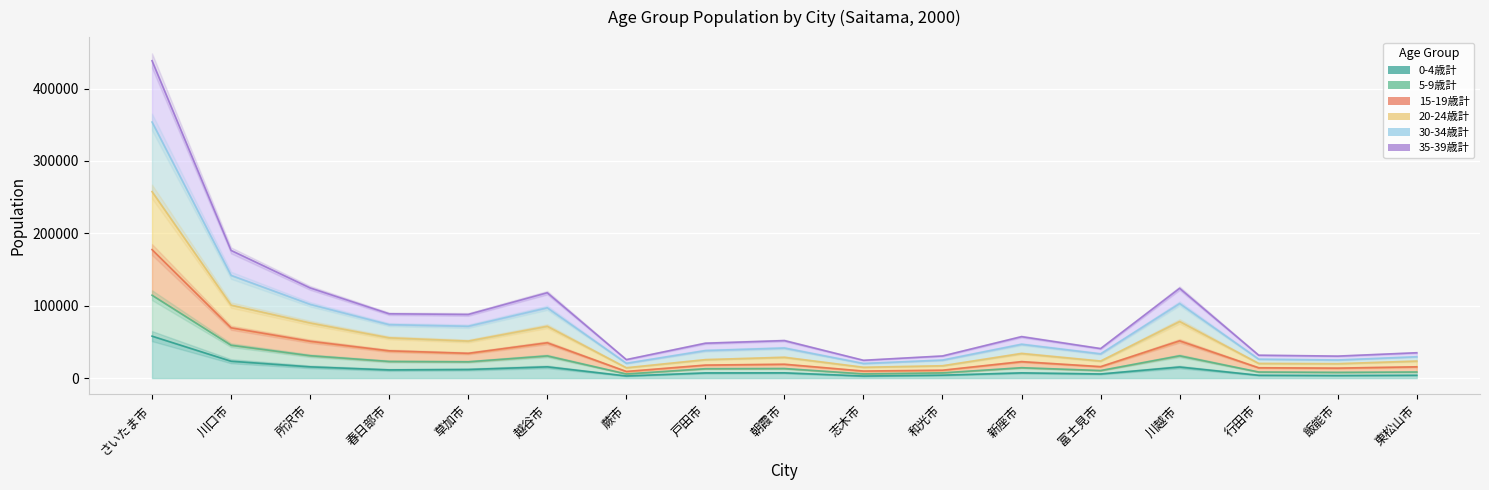

True or false: 35-39歳計 has a value of 148046 at 草加市.

False